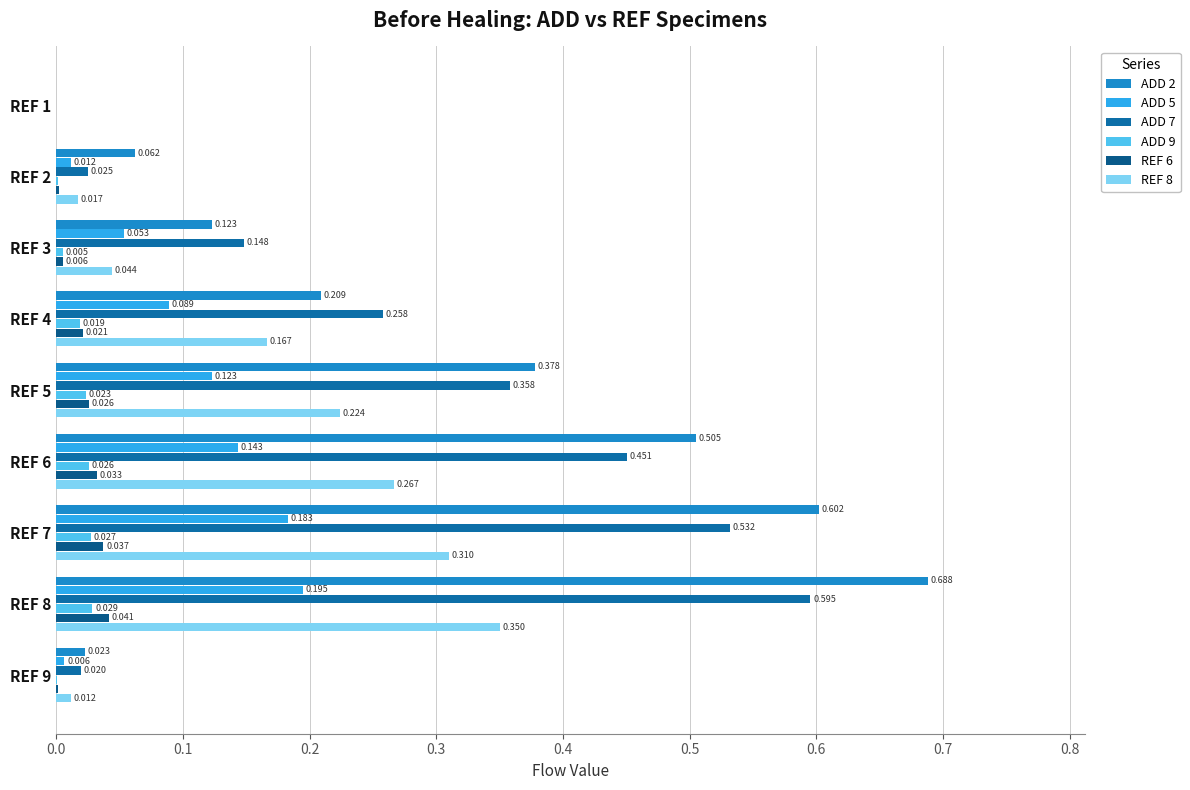

What are all the series names shown in the legend?

ADD 2, ADD 5, ADD 7, ADD 9, REF 6, REF 8